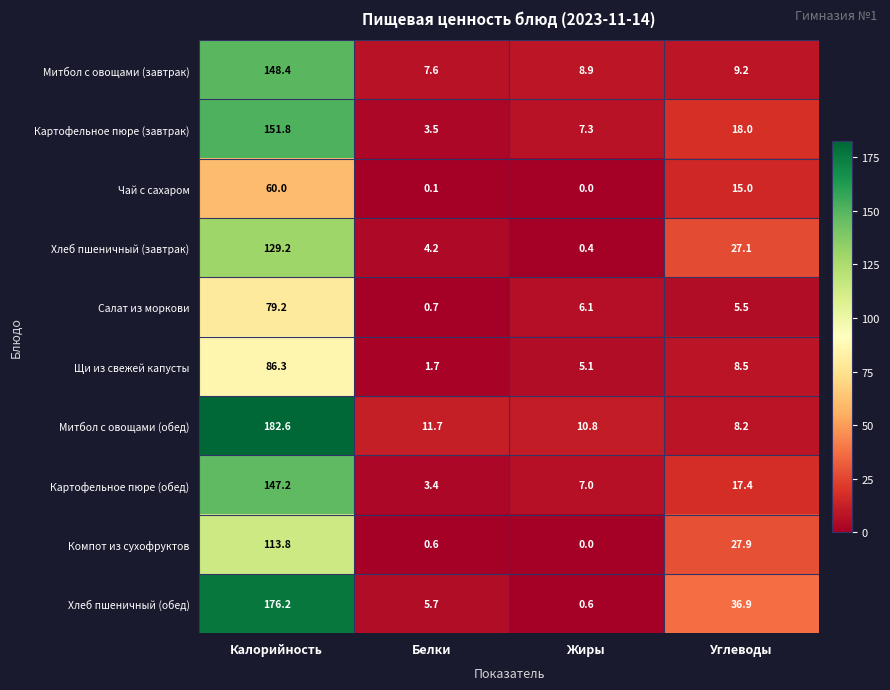

Between Калорийность and Углеводы, which series saw the biggest shift?

Митбол с овощами (обед)